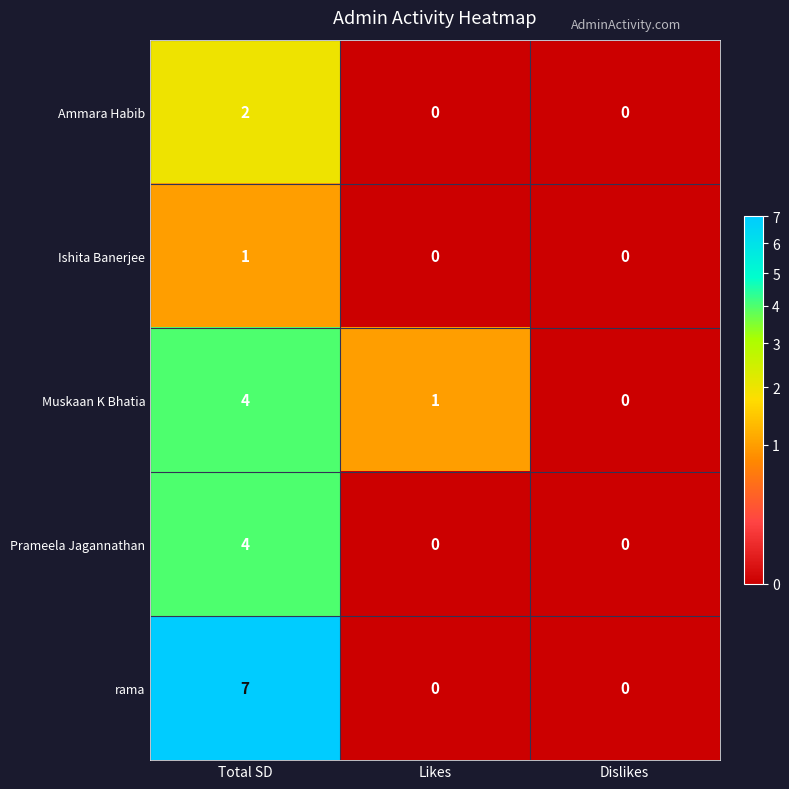

At which category is the sum across all series the highest?

Total SD